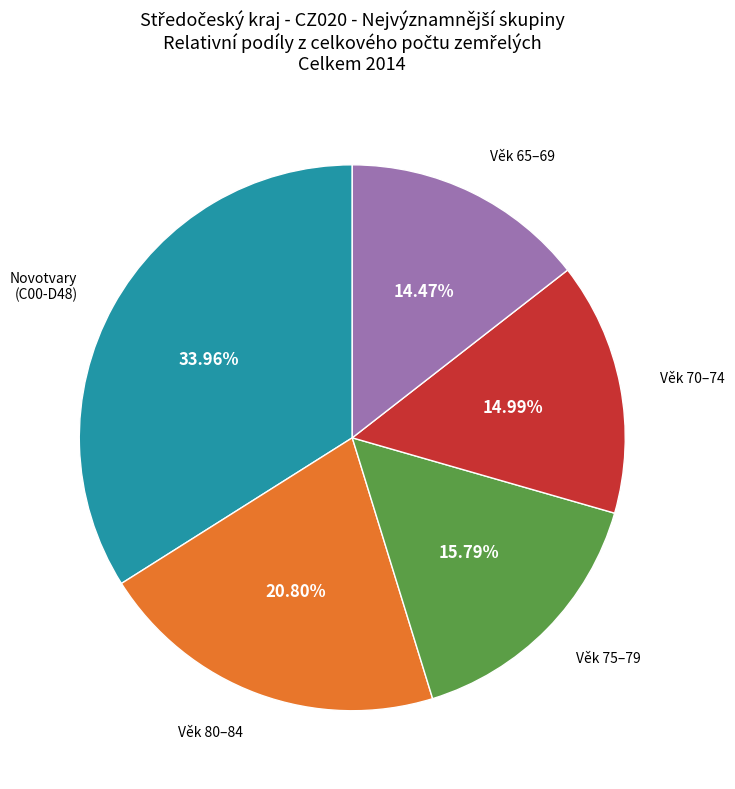

Is there any slice that represents more than half of the pie?

No